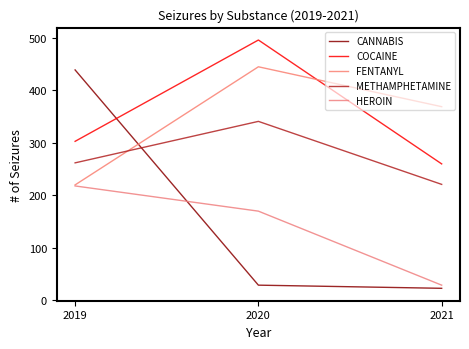

What is the sum of the HEROIN values at 2020 and 2021?

199